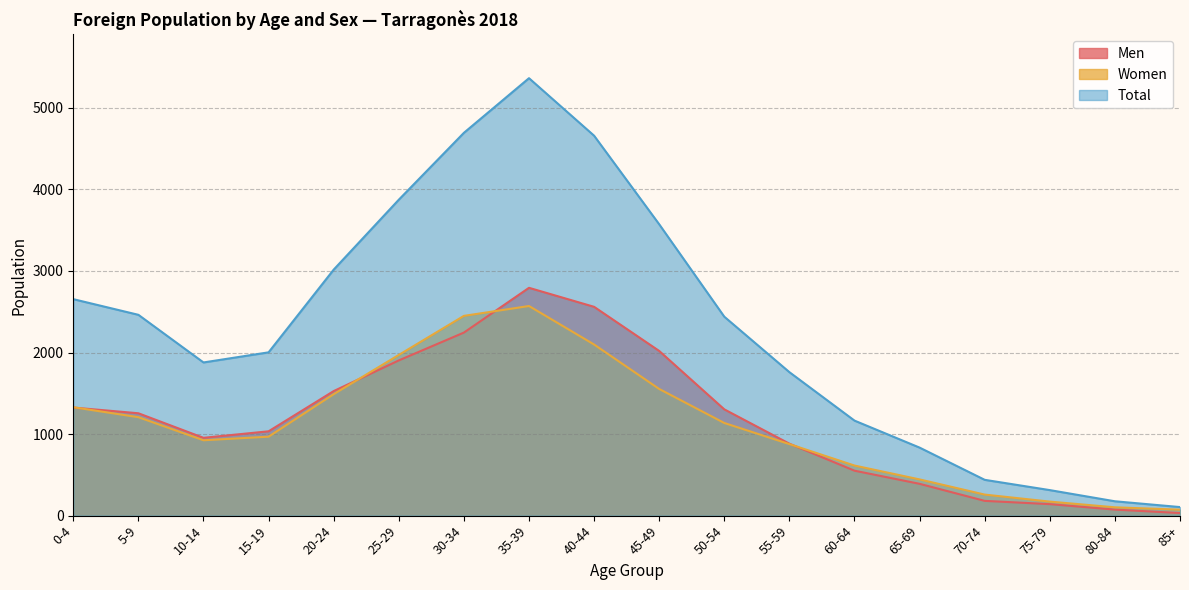

What is the value of the Total point at the 7th from the left?

4693